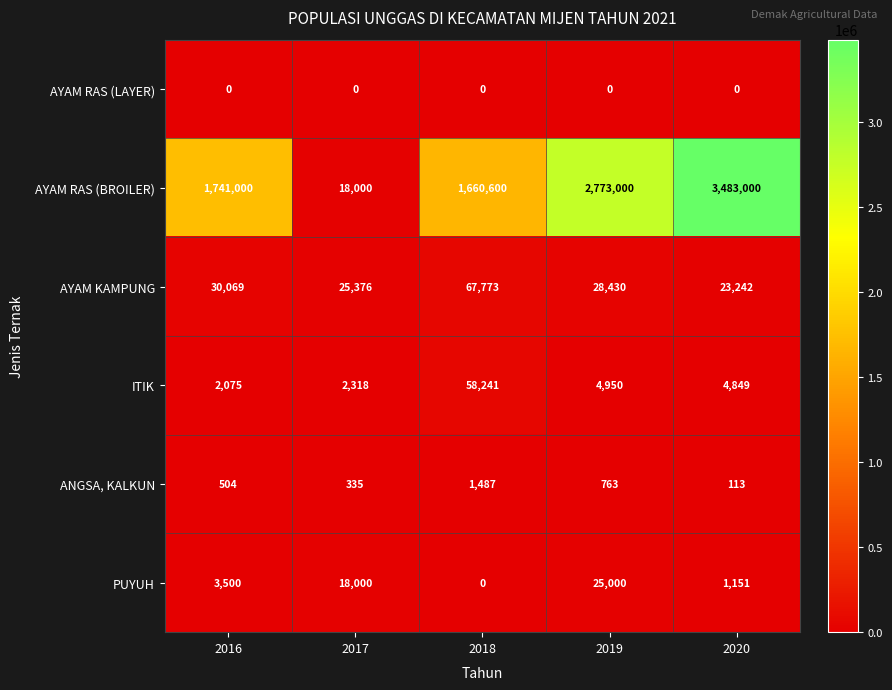

List the labels in order of ITIK value, largest first.

2018, 2019, 2020, 2017, 2016